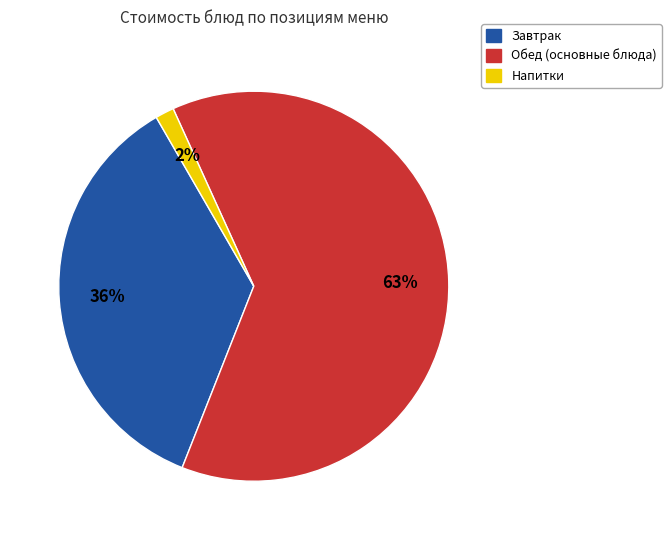

To the nearest percent, what is the average slice percentage?

33%